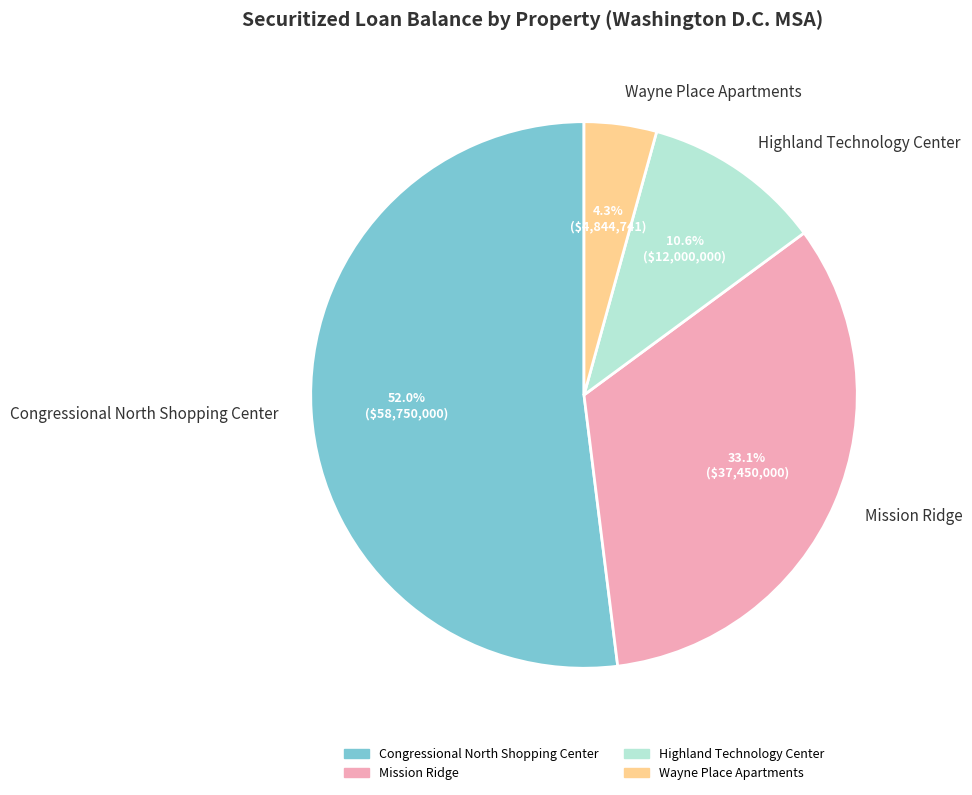

Does any single category account for the majority?

Yes